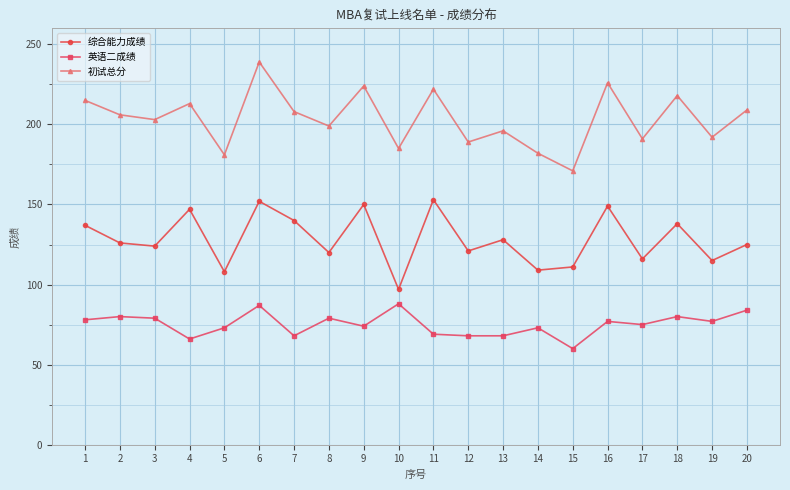

Is the value of 综合能力成绩 at 14 greater than the value of 初试总分 at 1?

No